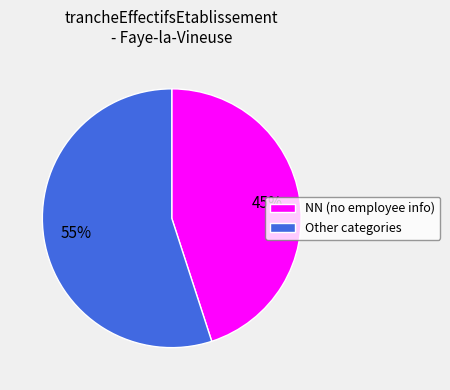

True or false: Other categories accounts for 55% of the total.

True